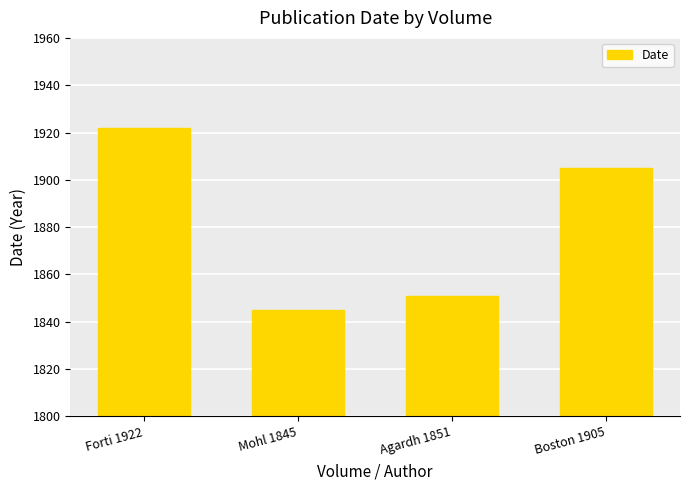

At which category does the chart reach its peak across all series?

Forti 1922